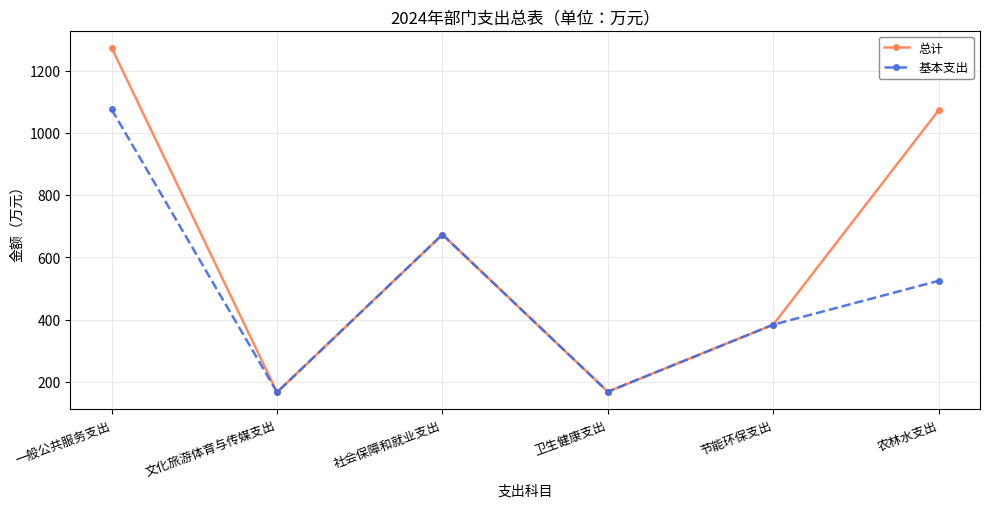

True or false: 总计 has more than 0 points higher than both neighbors.

True